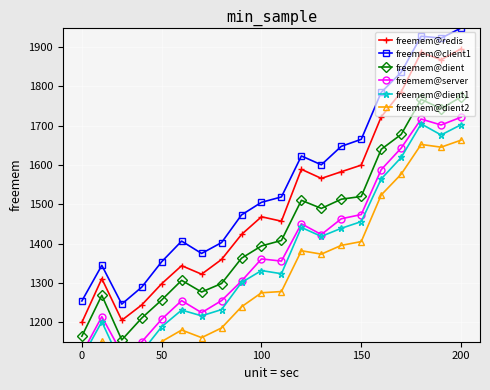

List the series in order of their peak value, highest first.

freemem@client1, freemem@redis, freemem@dient, freemem@server, freemem@dient1, freemem@dient2